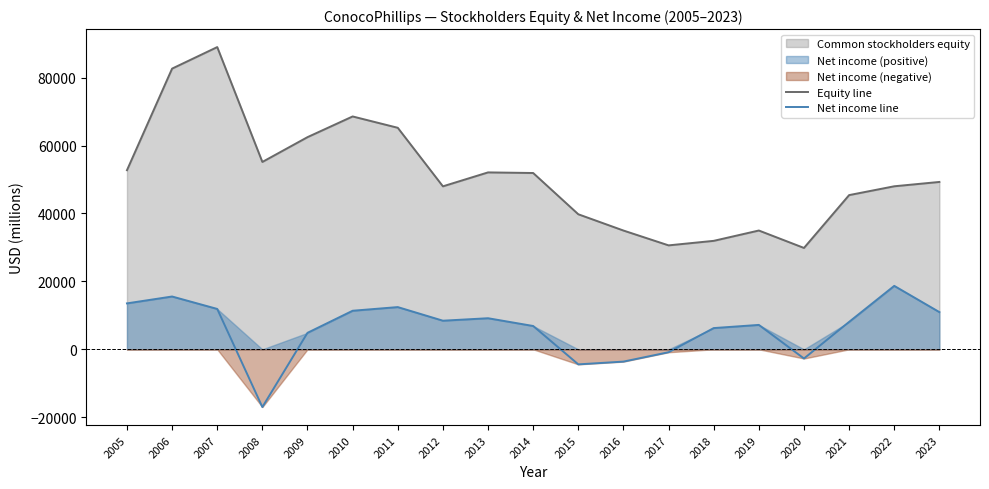

Which series has the largest total across all categories?

Equity line